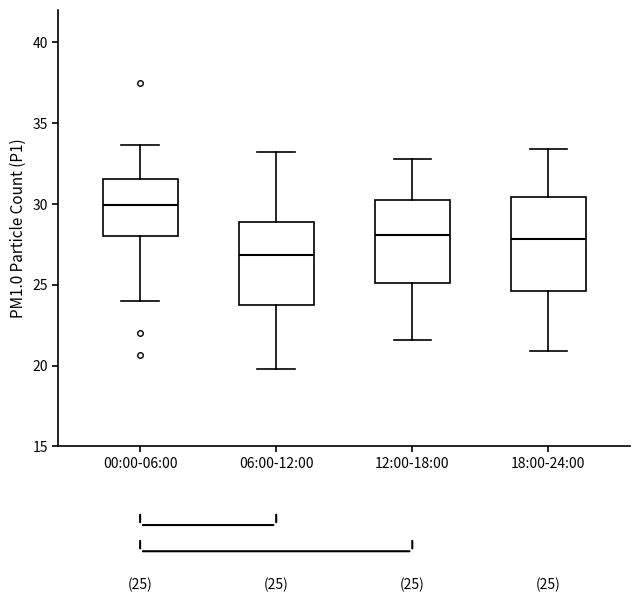

Which box has the highest median line?

00:00-06:00